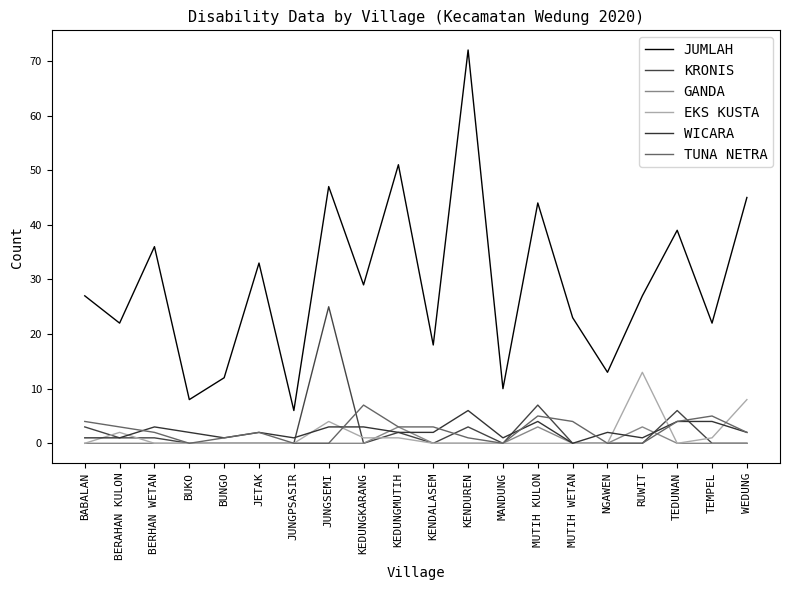

True or false: JUMLAH and TUNA NETRA cross at least once.

False